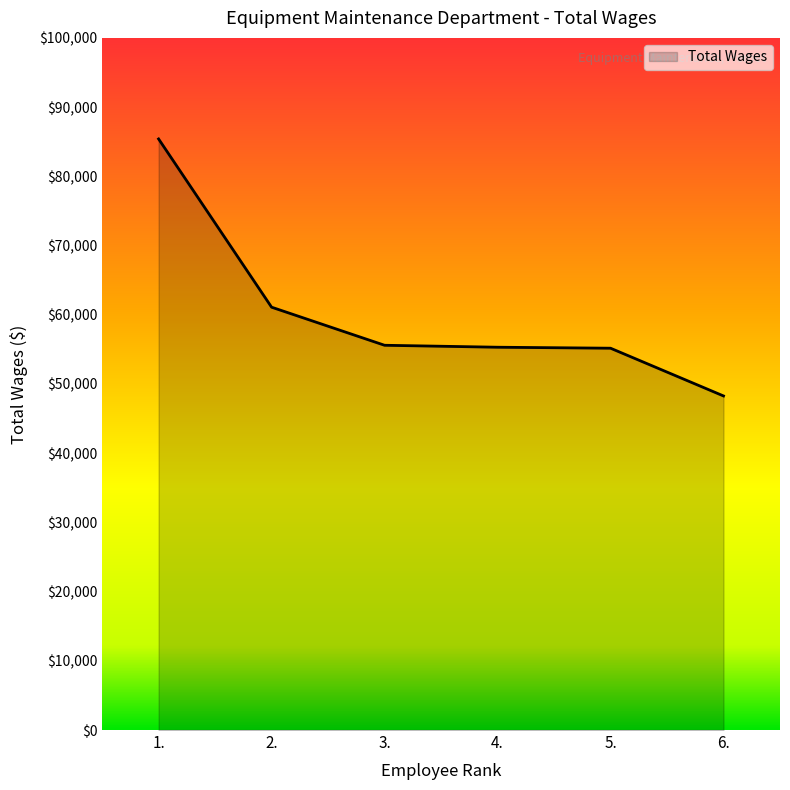

What is the ratio of the value at 6. to the value at 5.?

0.9